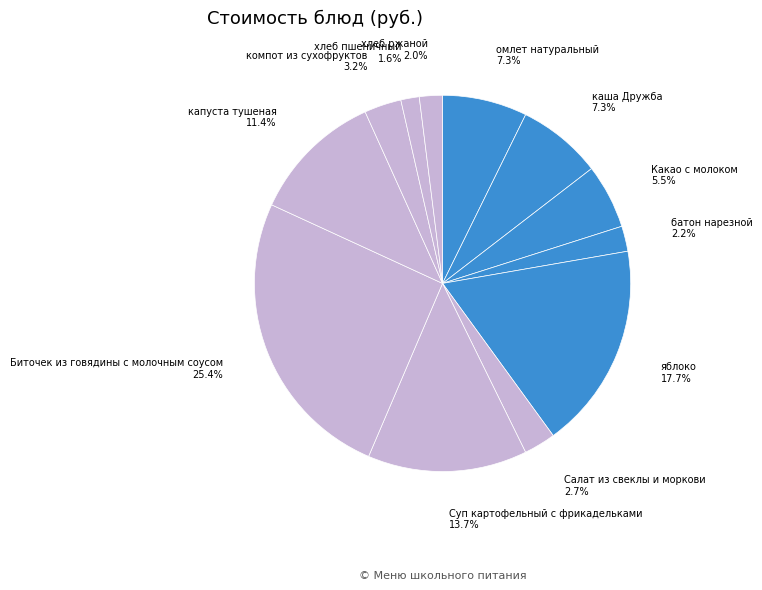

What is the largest slice in the pie chart?

Биточек из говядины с молочным соусом